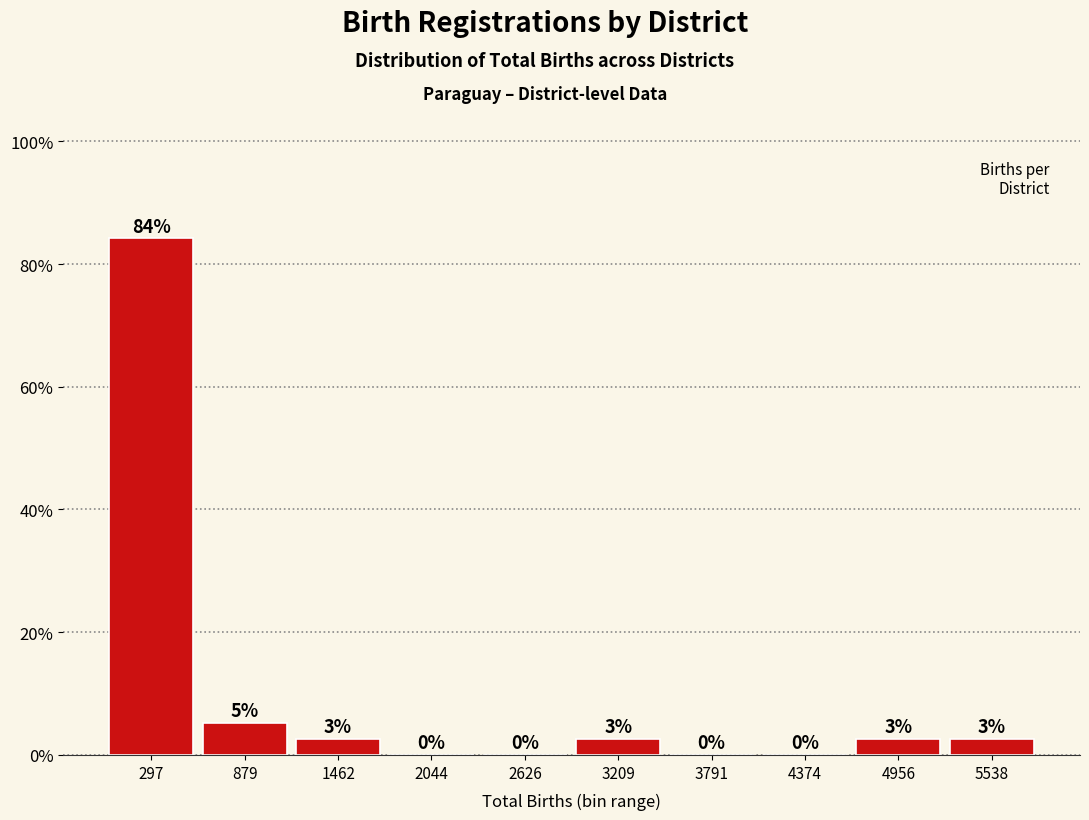

Which range on the x-axis has the tallest bar?

0 to 600